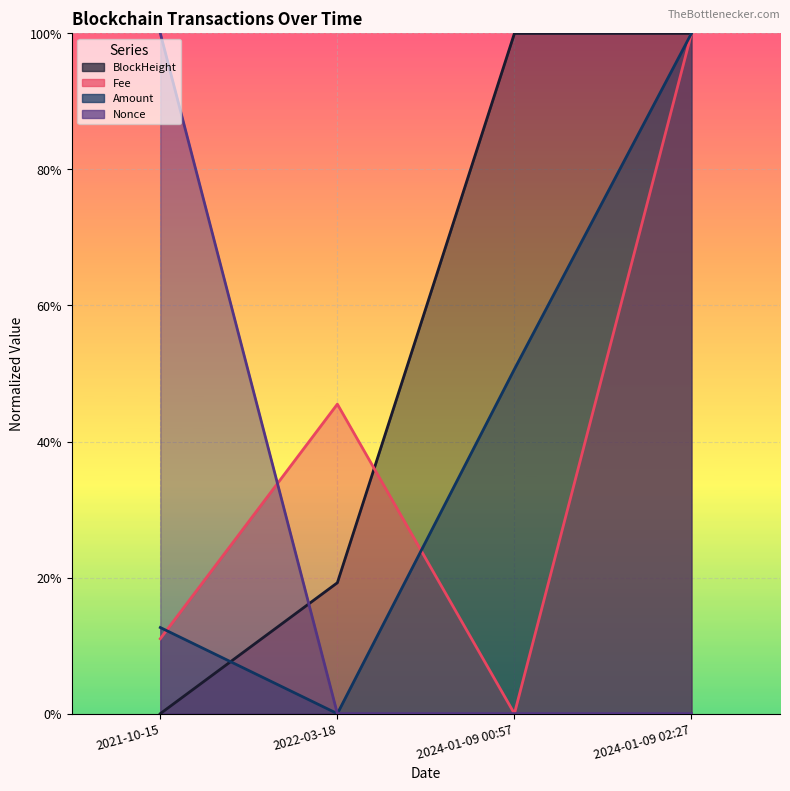

At 2022-03-18, list the series in order from smallest to largest.

Amount, Nonce, BlockHeight, Fee